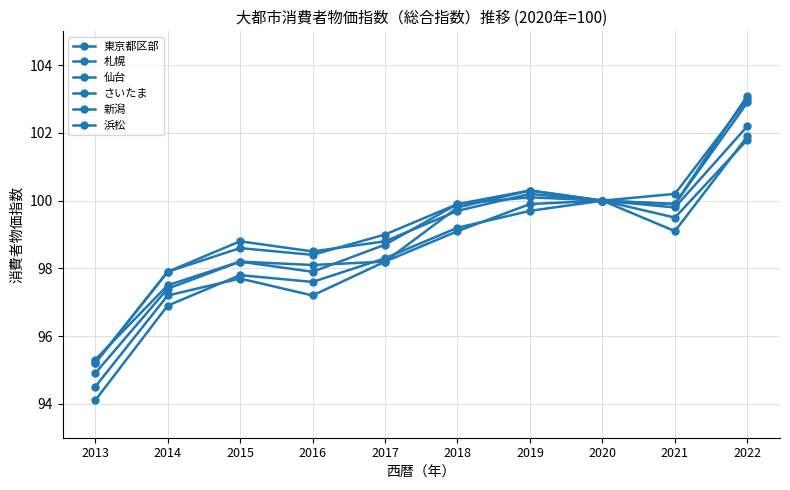

What is the value of the 新潟 point at the 1st from the left?

95.2